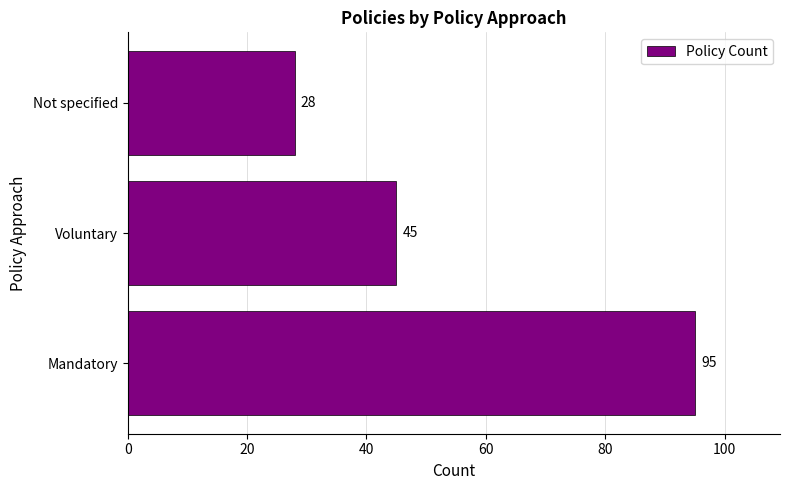

Count the number of data series in this chart.

1